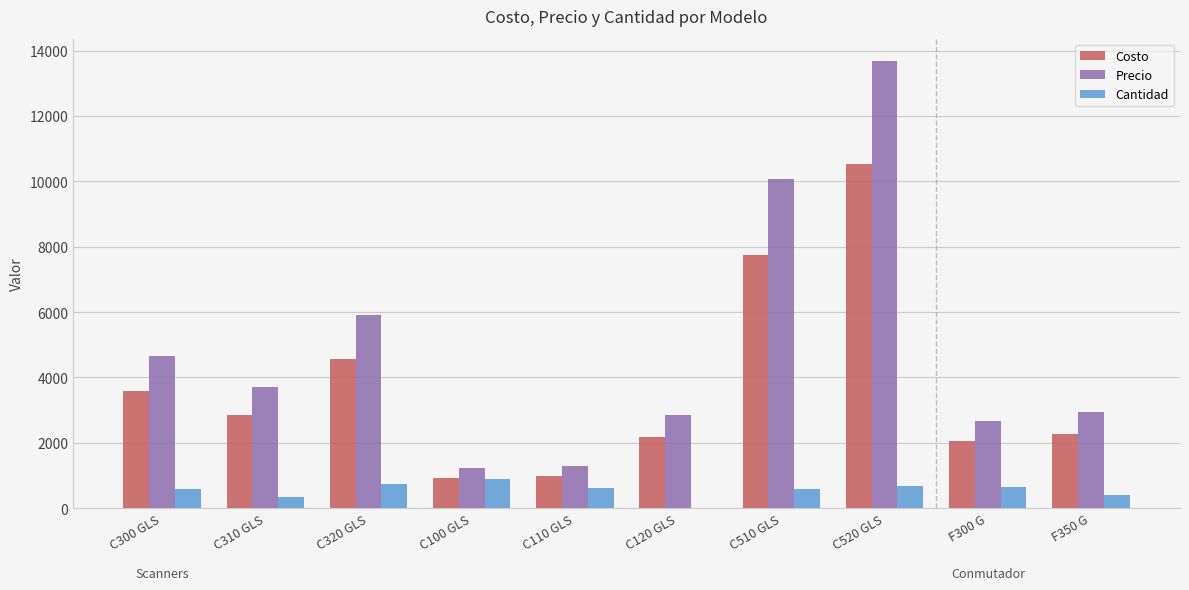

What is the sum of the Precio values at C510 GLS and C110 GLS?

11370.4